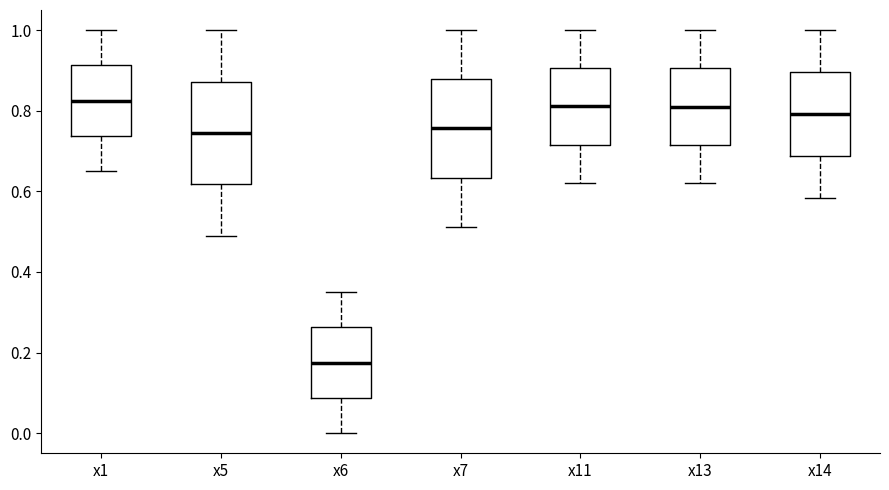

Reading left to right, transcribe this box plot: for each box, give where its median line is, the range the box spans, and where its two whiskers end, as read against the y-axis. The values are not printed on the chart, so give them approximately, as read against the axis.

x1: median 0.82, box 0.74 to 0.92, whiskers 0.66 to 1.00
x5: median 0.74, box 0.62 to 0.88, whiskers 0.50 to 1.00
x6: median 0.18, box 0.08 to 0.26, whiskers 0.00 to 0.36
x7: median 0.76, box 0.64 to 0.88, whiskers 0.52 to 1.00
x11: median 0.82, box 0.72 to 0.90, whiskers 0.62 to 1.00
x13: median 0.80, box 0.72 to 0.90, whiskers 0.62 to 1.00
x14: median 0.80, box 0.68 to 0.90, whiskers 0.58 to 1.00